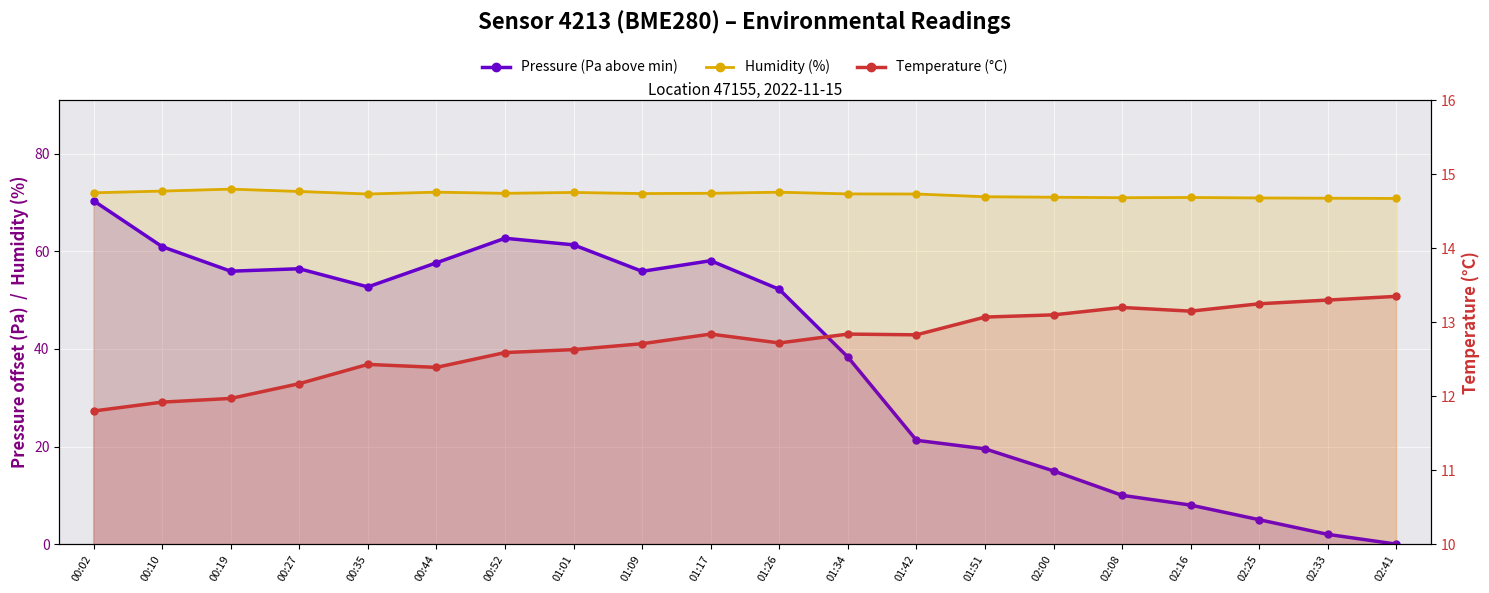

Where is Humidity (%) nearest to the value 71?

02:08